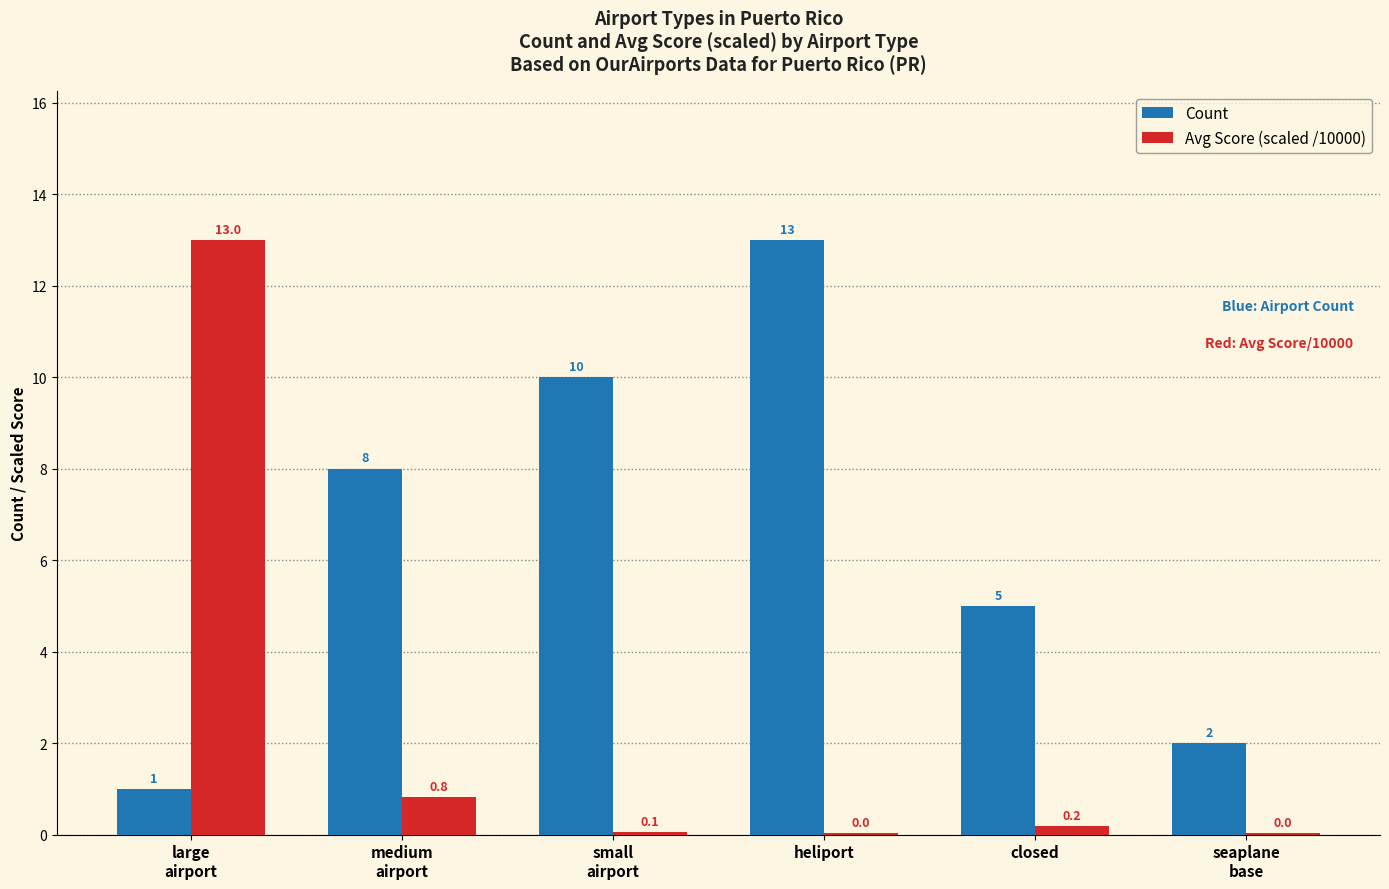

What is the difference between the Avg Score (scaled /10000) values at heliport and closed?

0.1